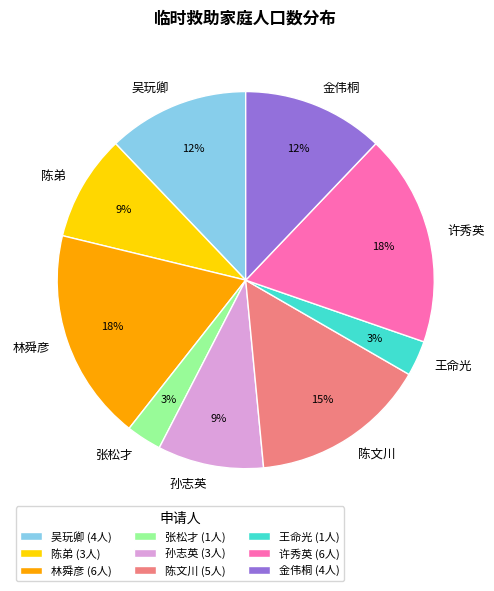

To the nearest percent, what is the difference between the 陈弟 and 吴玩卿 slice percentages?

3%